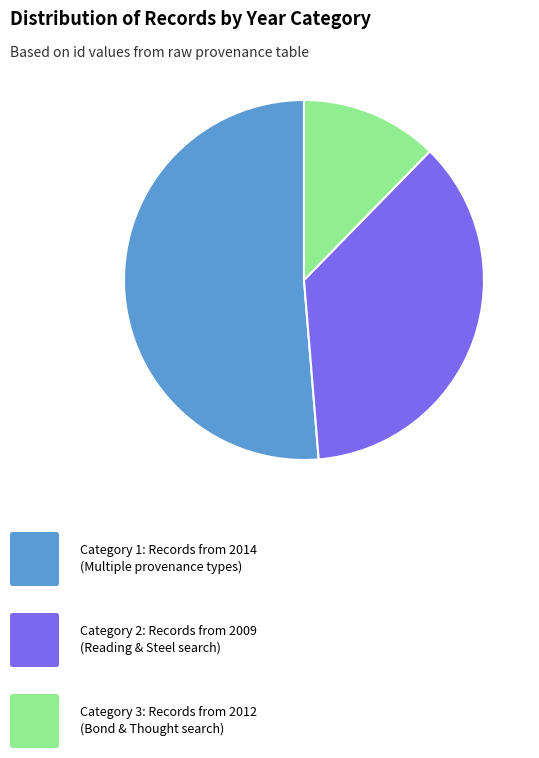

Does any single category account for the majority?

Yes